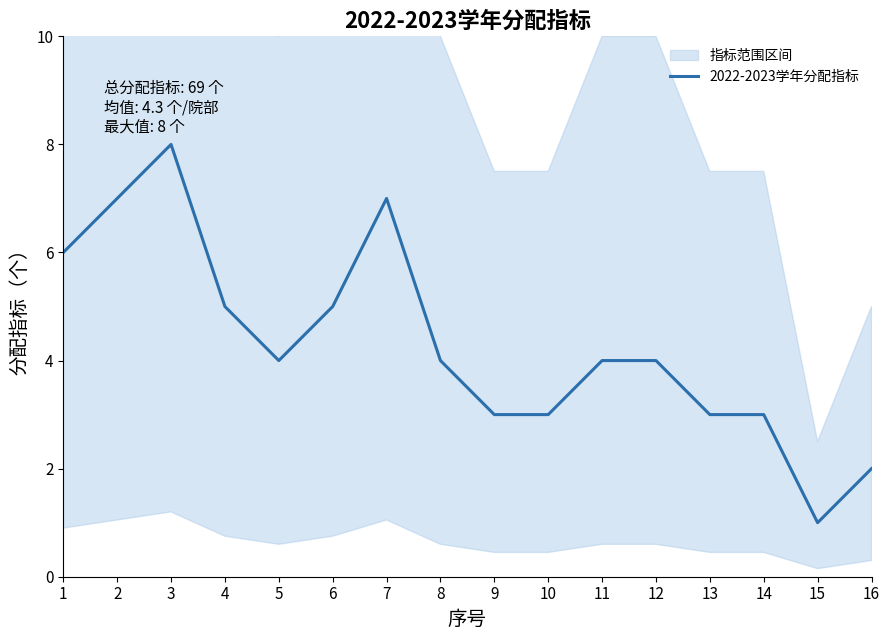

How many lines are shown in the chart?

1